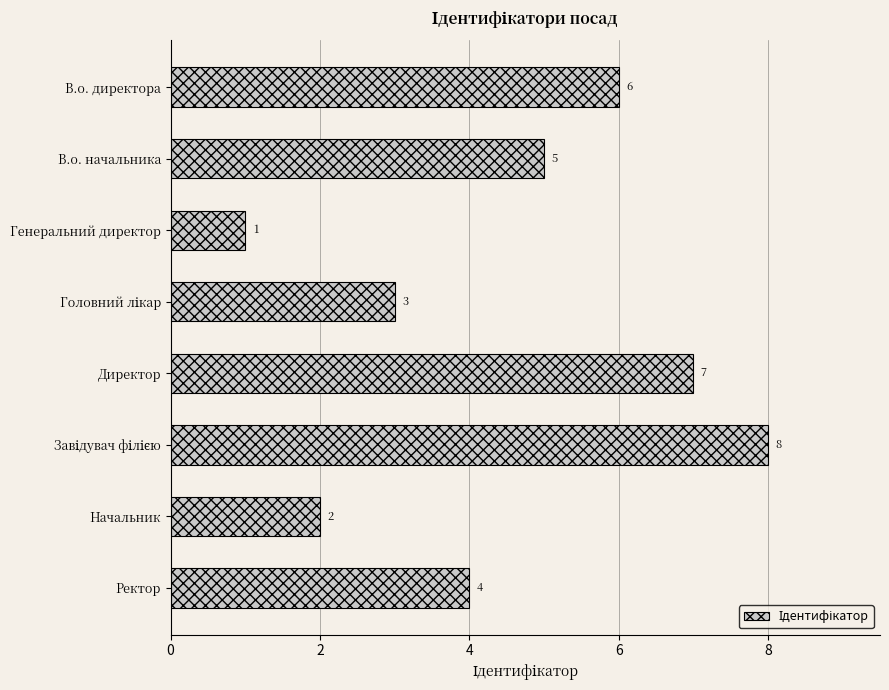

Count the number of data series in this chart.

1